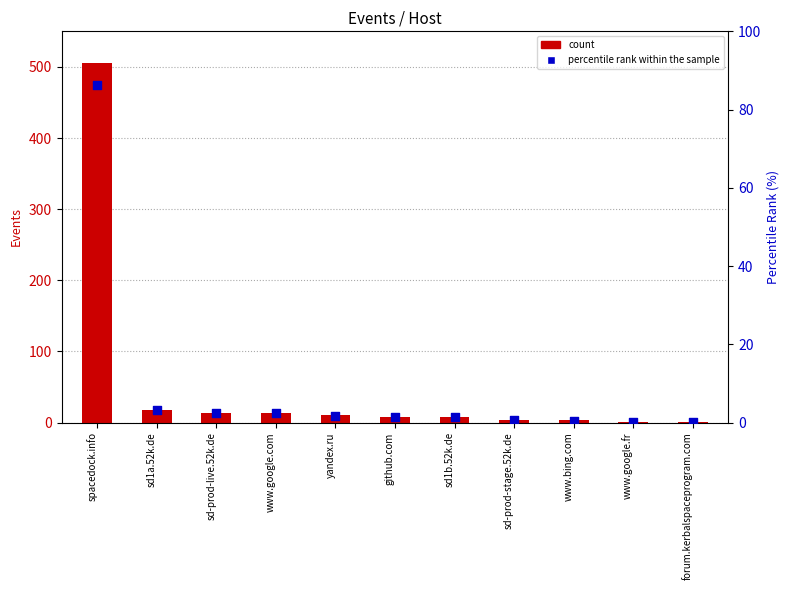

Which series reaches the minimum Y coordinate?

percentile rank within the sample